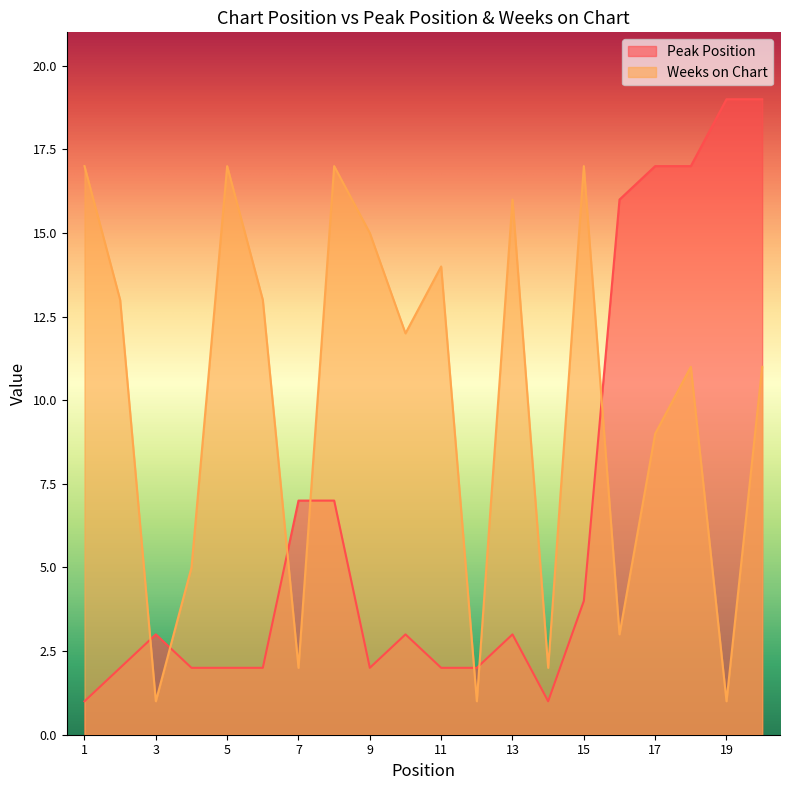

The value of Weeks on Chart at 2 is 13. True or false?

True